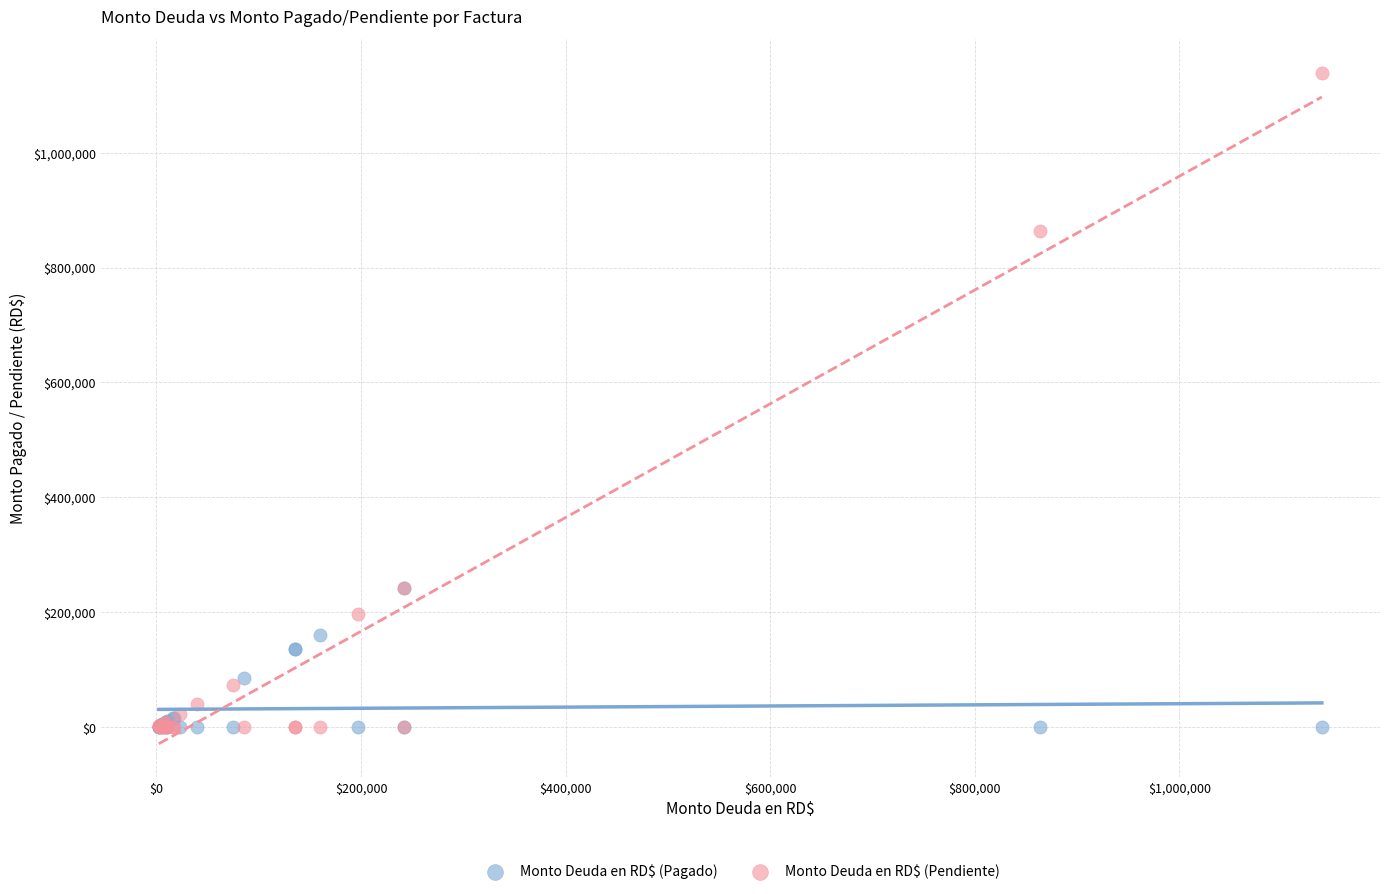

Which series has the widest spread of Y values?

Monto Deuda en RD$ (Pendiente)